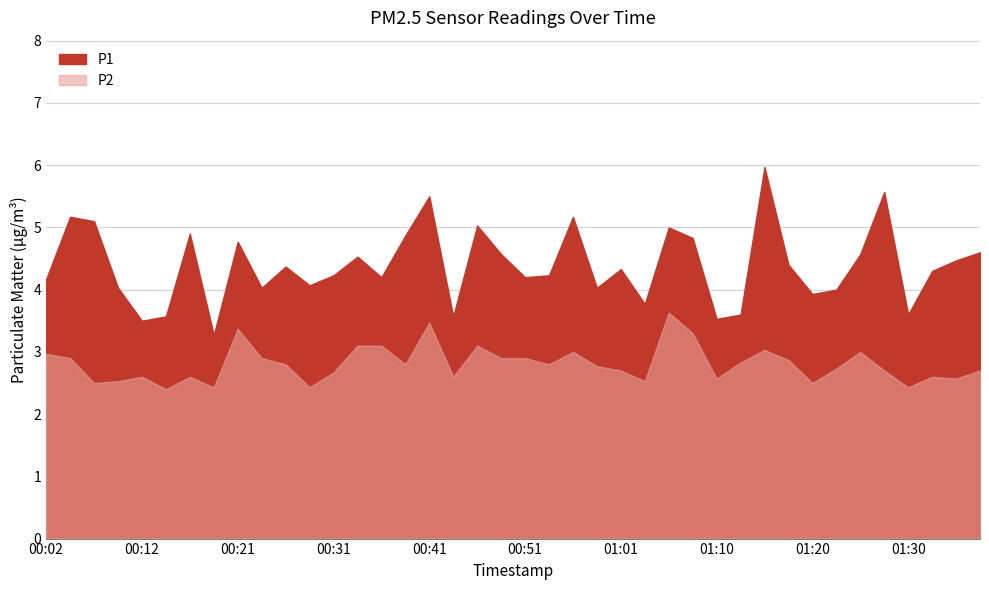

The value of P2 at 00:04 is 4.3. True or false?

False